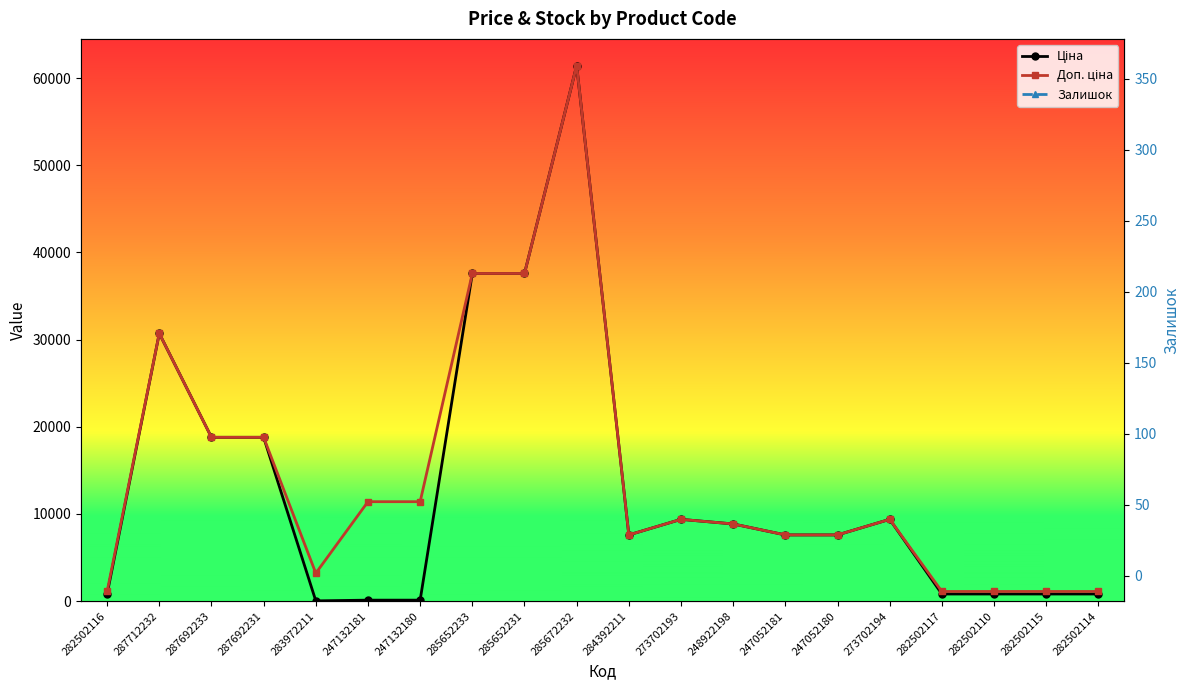

True or false: Залишок has more than 1 interior local peaks.

True